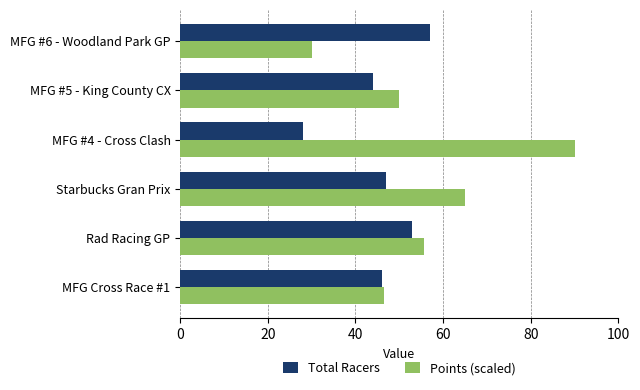

The Total Racers series shows 16.8 at MFG #4 - Cross Clash. True or false?

False